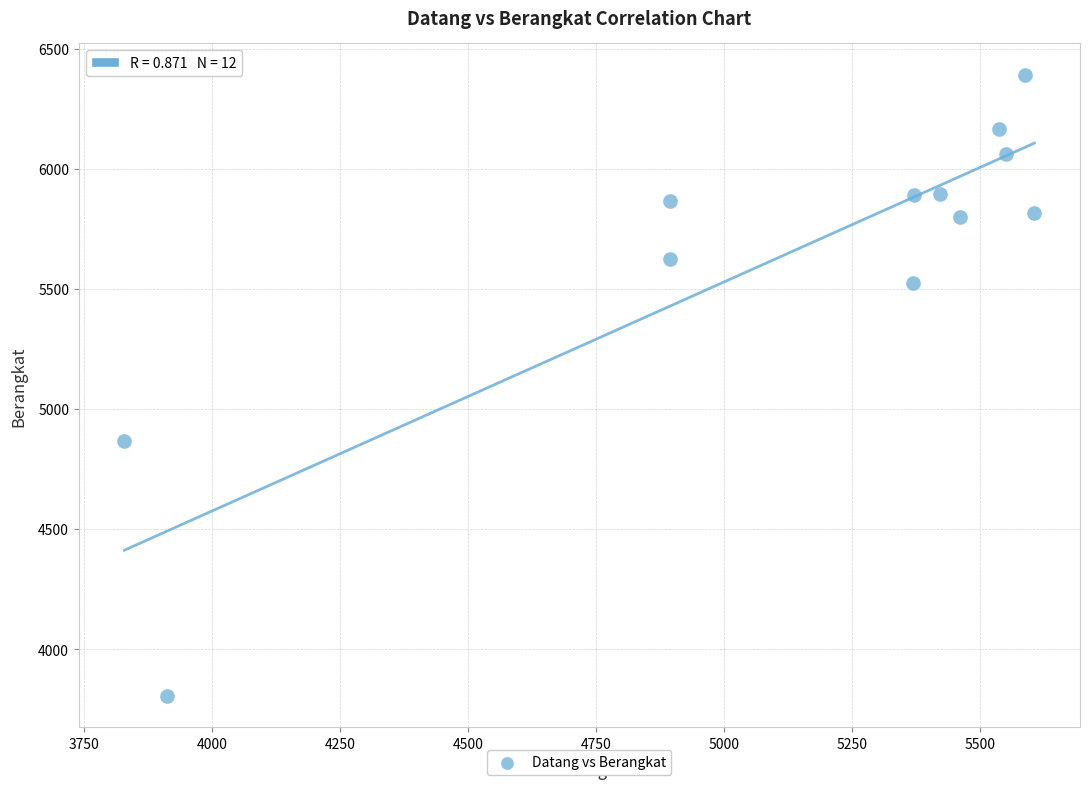

What Y value in the scatter plot is closest to 5098?

4867